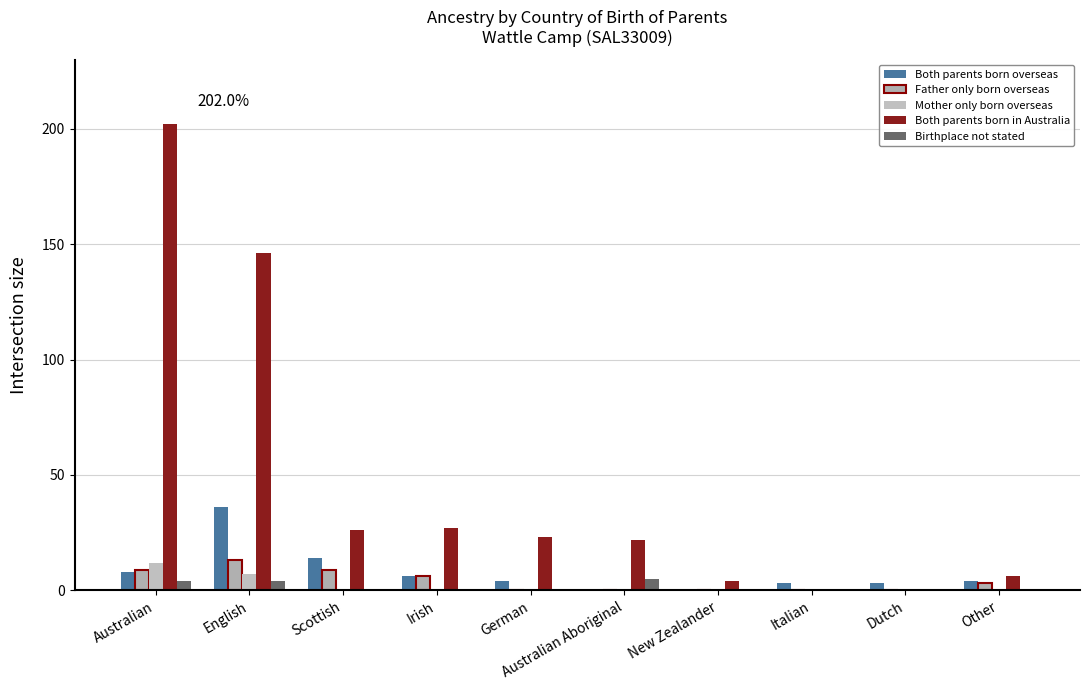

Rank the series at English from highest to lowest value.

Both parents born in Australia, Both parents born overseas, Father only born overseas, Mother only born overseas, Birthplace not stated